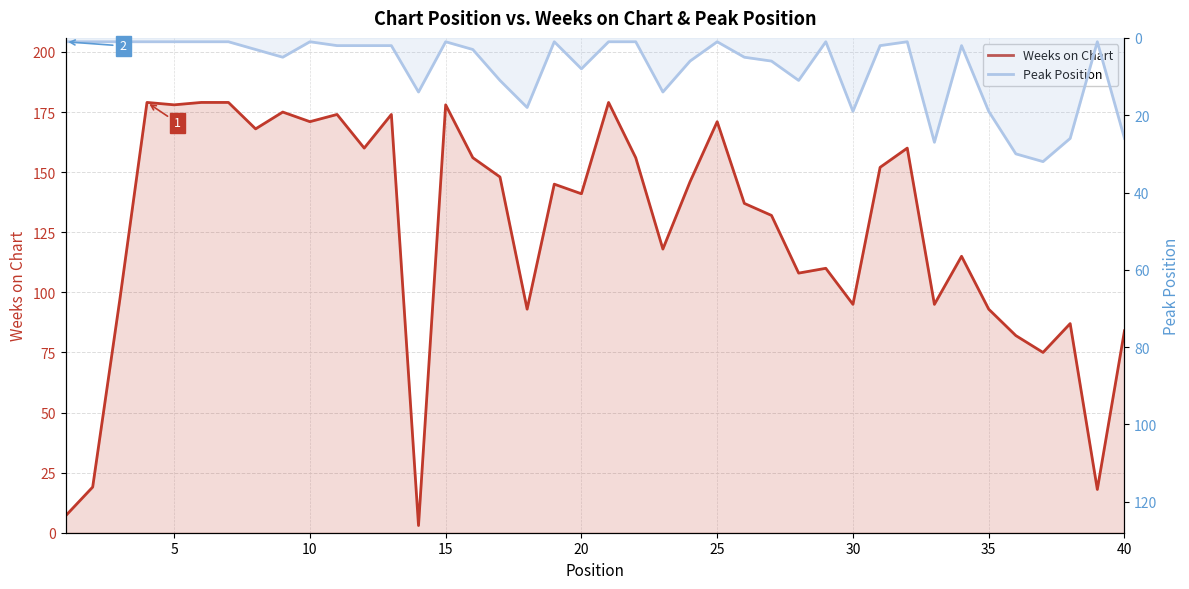

What is the difference between the maximum and minimum values in the Peak Position series?

31